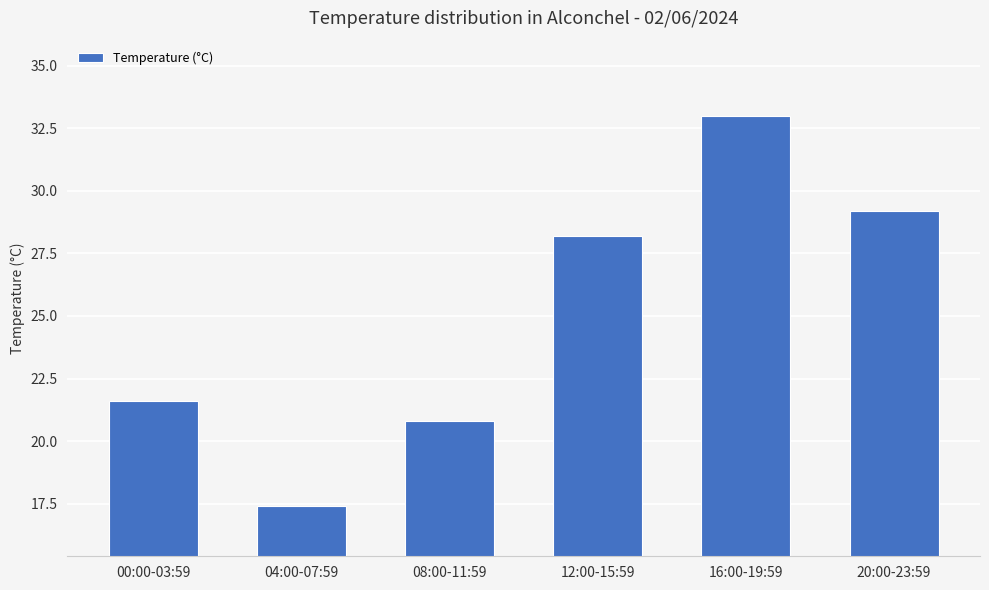

The value at 08:00-11:59 is 20.8. True or false?

True